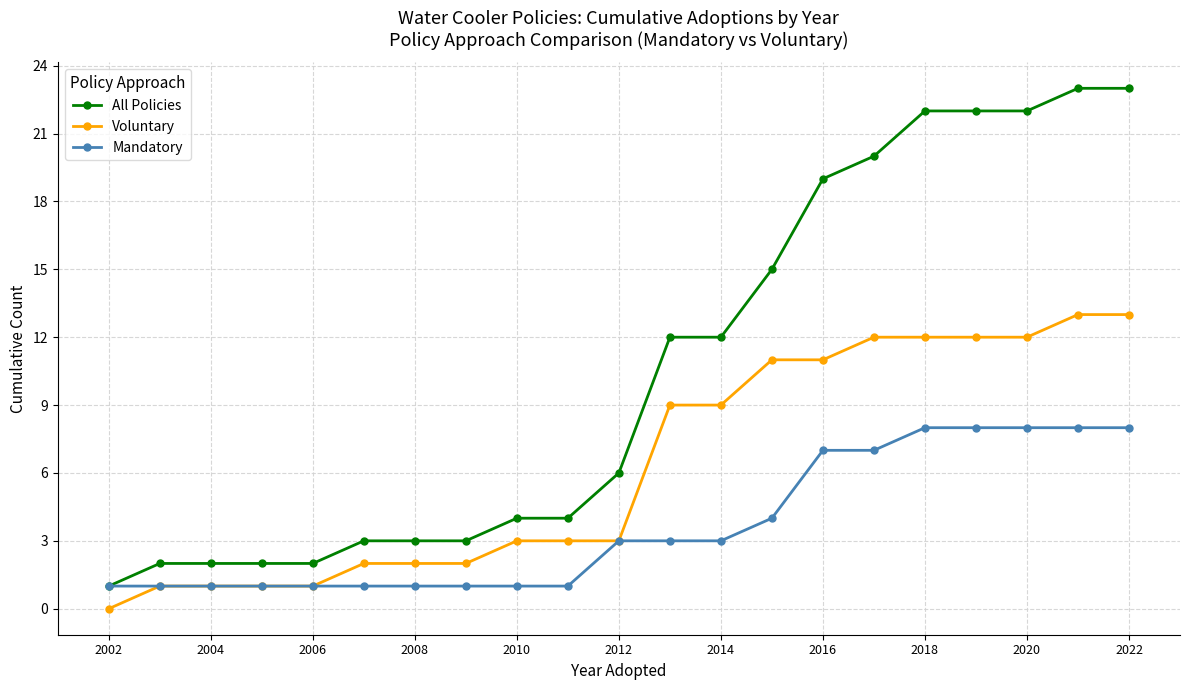

Rank the series by their maximum value, from lowest to highest.

Mandatory, Voluntary, All Policies